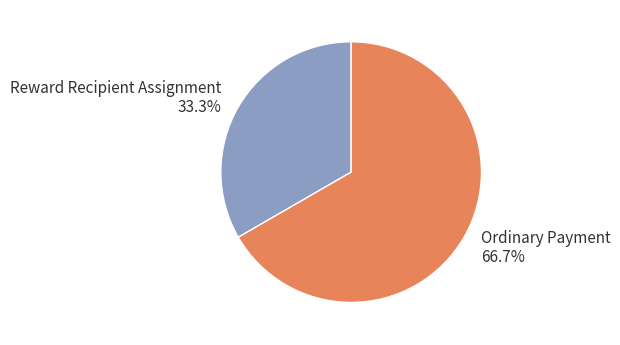

True or false: Ordinary Payment accounts for 67% of the total.

True